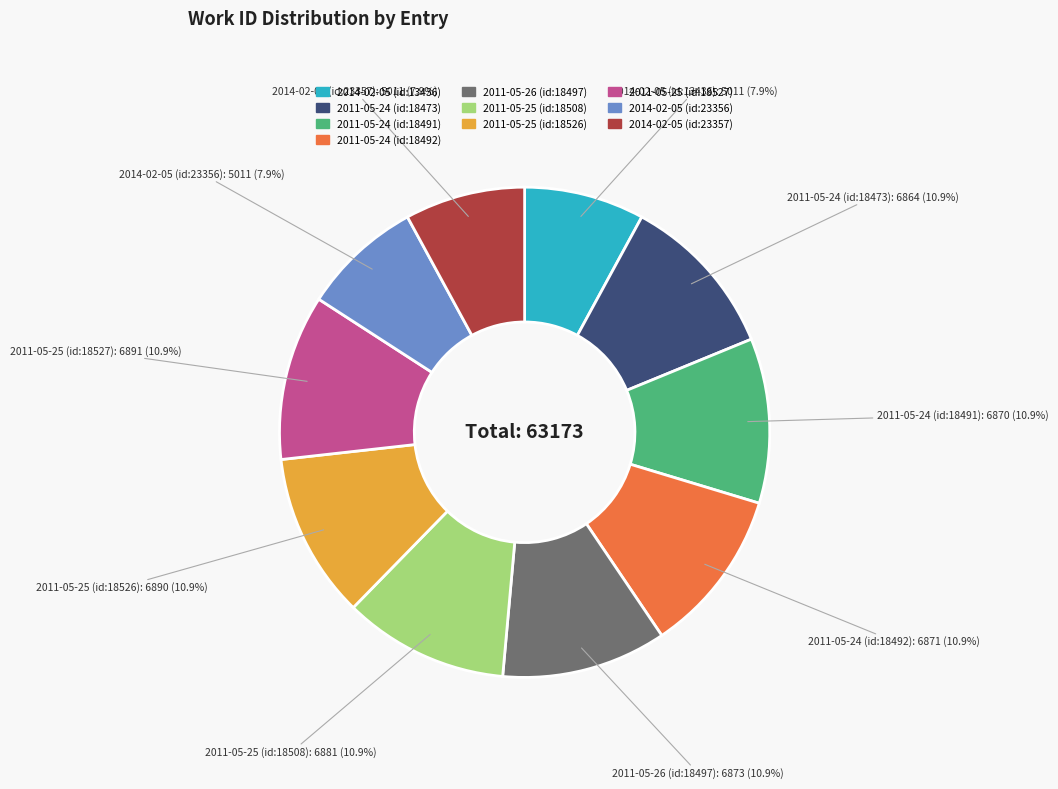

Do 2011-05-25 (id:18508) and 2014-02-05 (id:13436) together represent more than half of the pie?

No